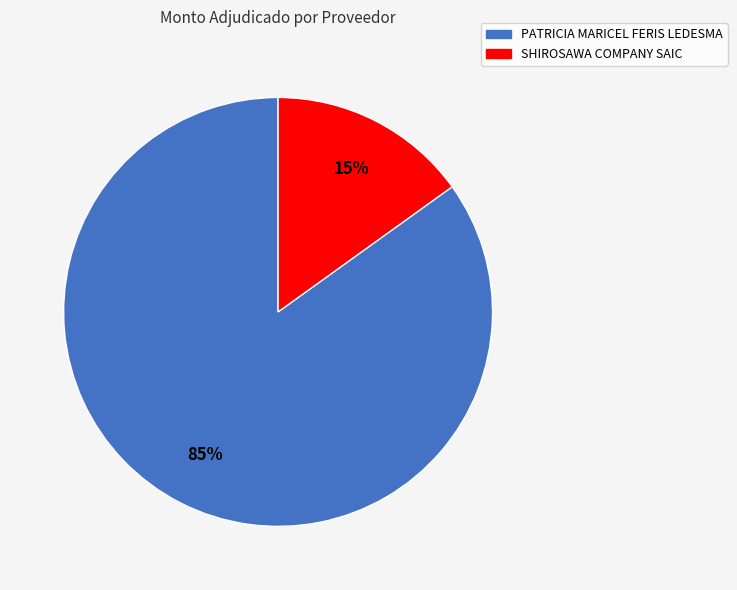

To the nearest percent, what is the difference between the SHIROSAWA COMPANY SAIC and PATRICIA MARICEL FERIS LEDESMA slice percentages?

70%